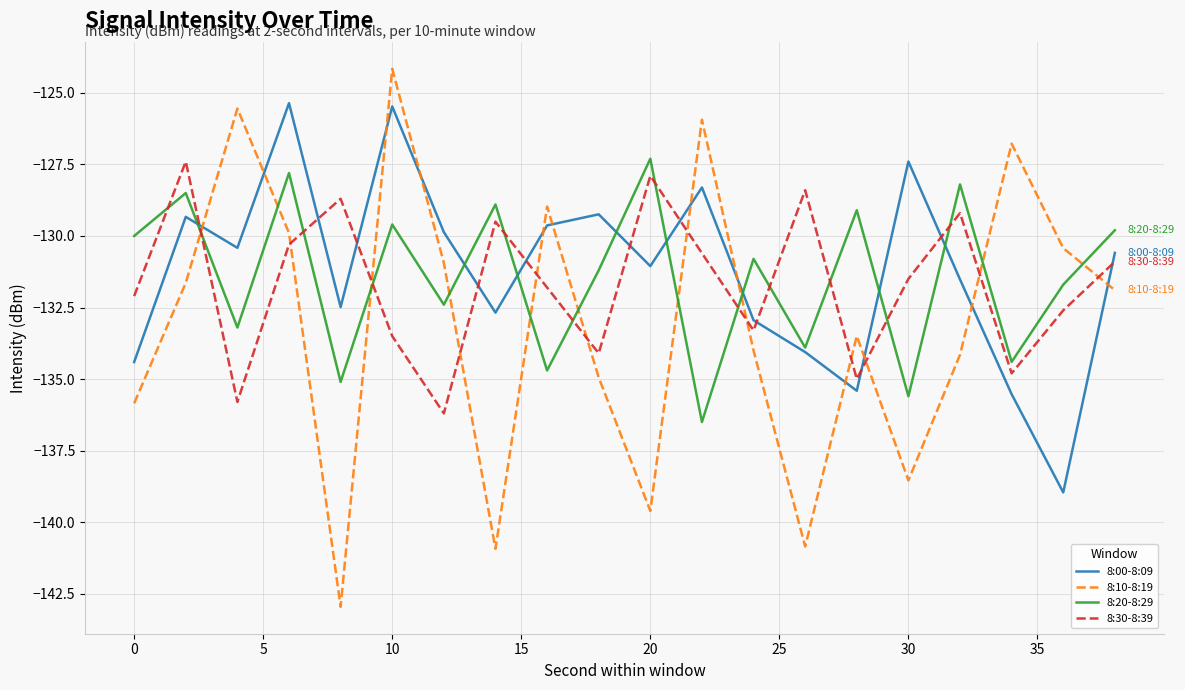

What is the sum of all 8:30-8:39 values?

-2633.6